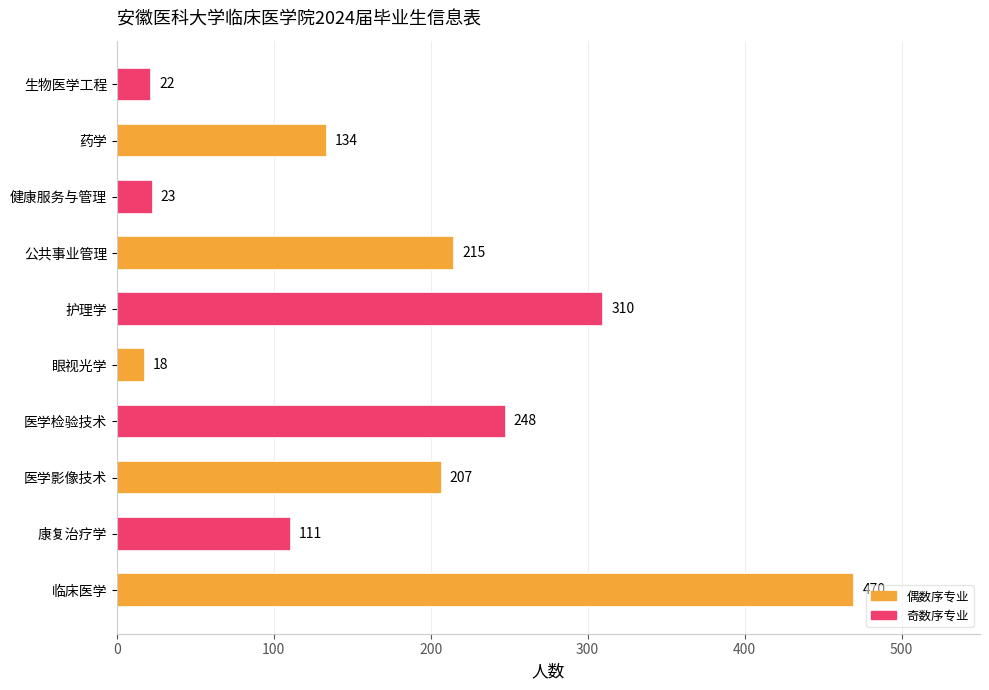

Approximately how many times larger is the value at 公共事业管理 compared to 眼视光学?

11.9